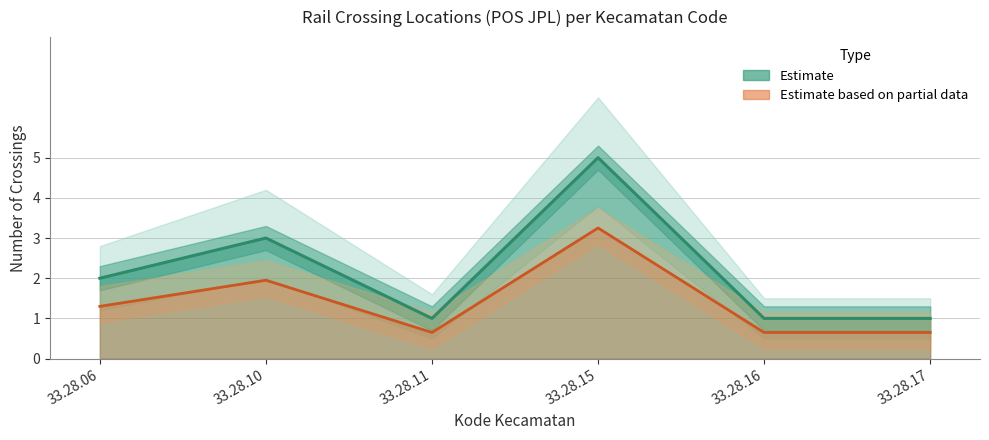

Between 33.28.11 and 33.28.10, which is larger?

33.28.10